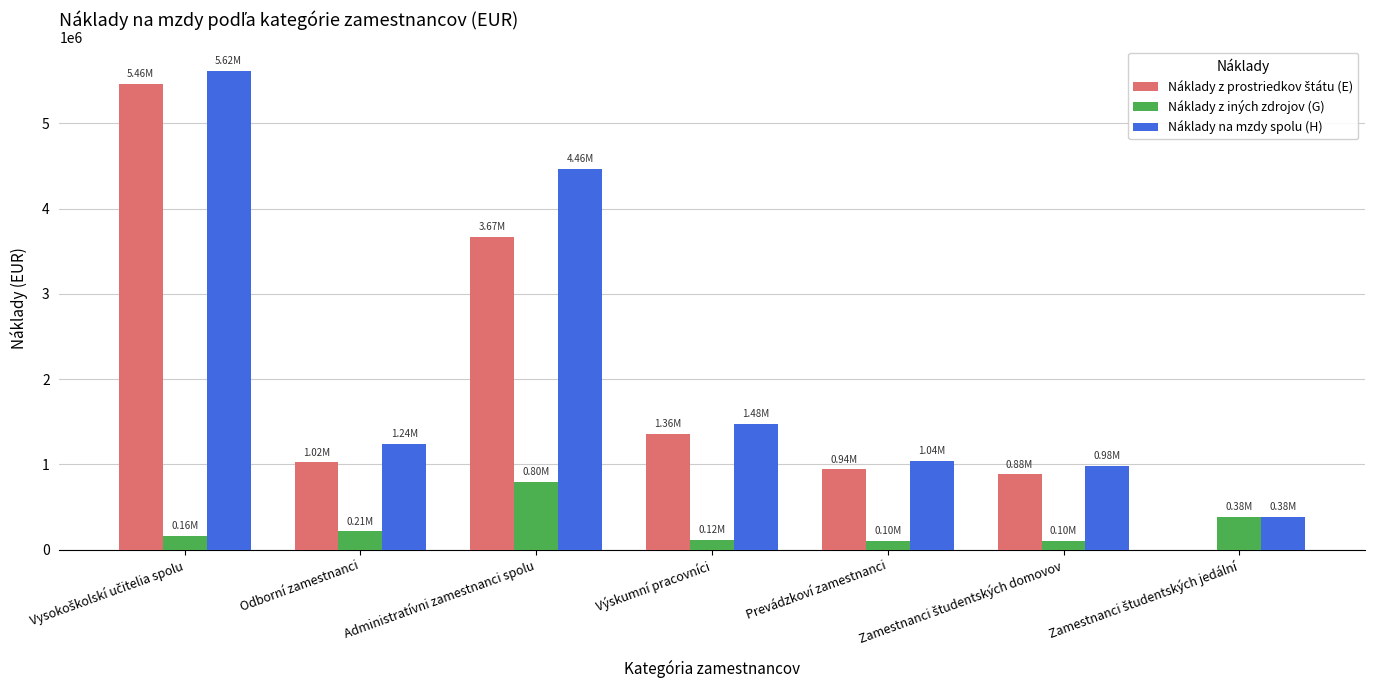

Is the value of Náklady z iných zdrojov (G) at Administratívni zamestnanci spolu greater than the value of Náklady na mzdy spolu (H) at Prevádzkoví zamestnanci?

No